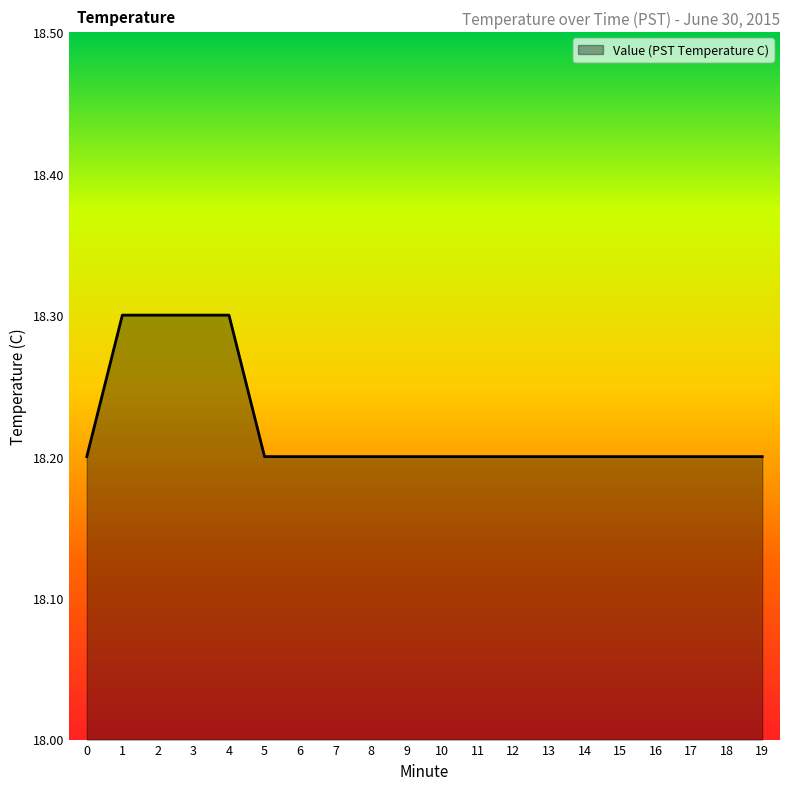

What is the ratio of the value at 17 to the value at 19?

1.0